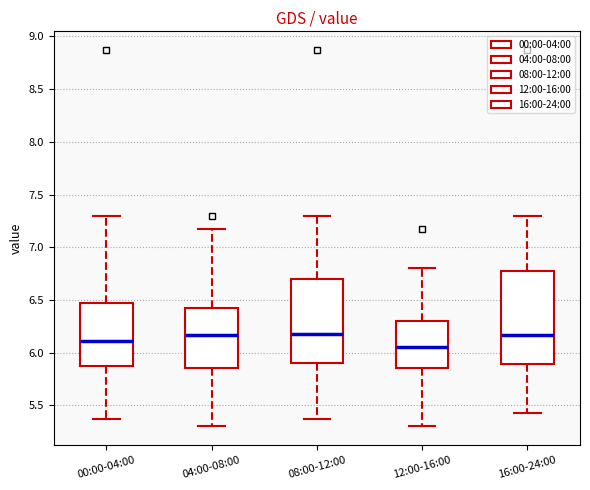

Where does the lower whisker of the box for 12:00-16:00 end on the y-axis? The values are not printed on the chart, so give them approximately, as read against the axis.

5.30